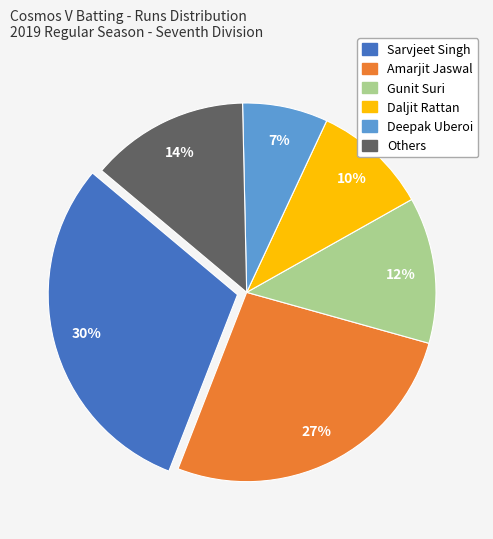

Is there a majority slice in this chart?

No